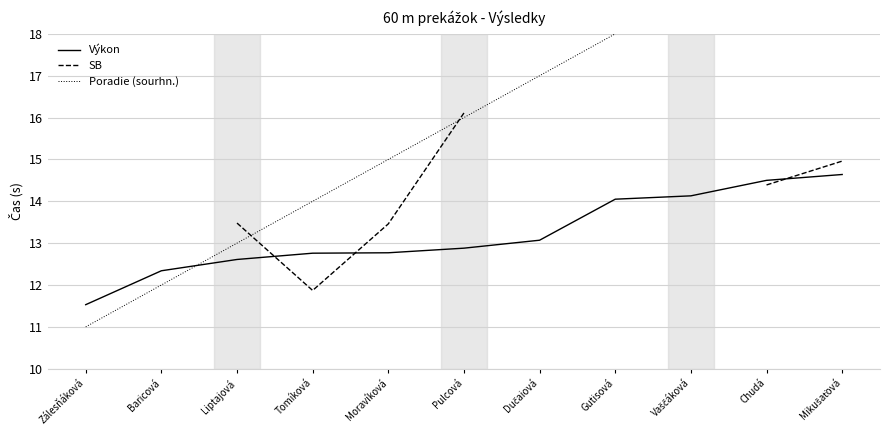

At which label does Výkon first exceed 12?

Baricová